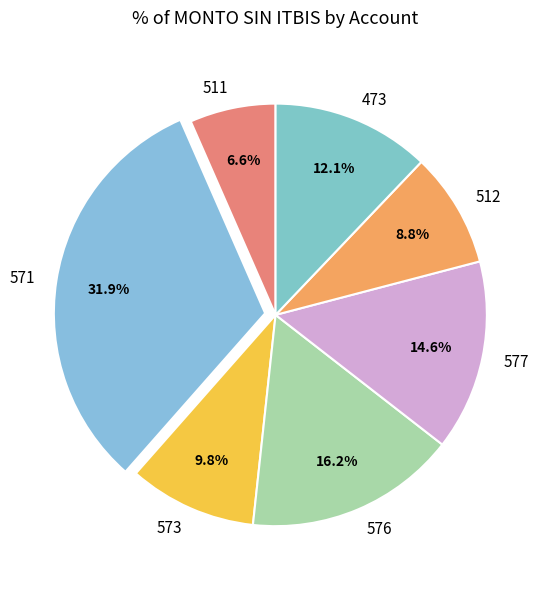

Rank the categories by value from highest to lowest.

571, 576, 577, 473, 573, 512, 511